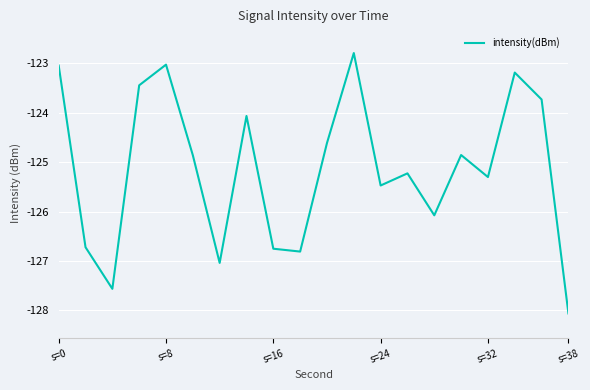

What is the difference between the maximum and minimum values?

5.3